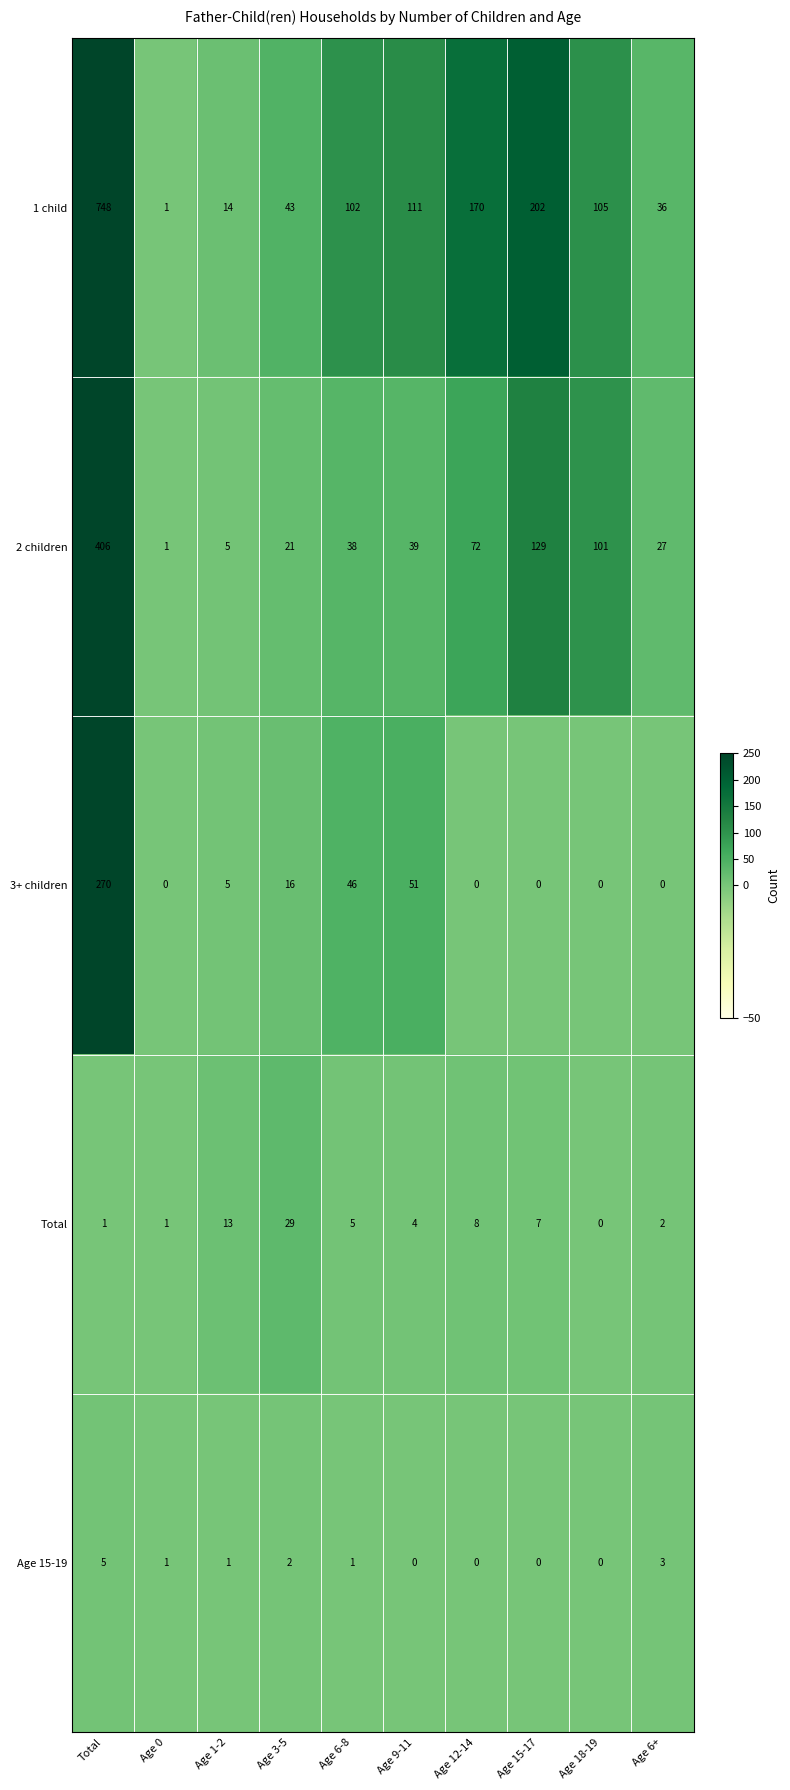

Rank the series by their maximum value, from highest to lowest.

1 child, 2 children, 3+ children, Total, Age 15-19